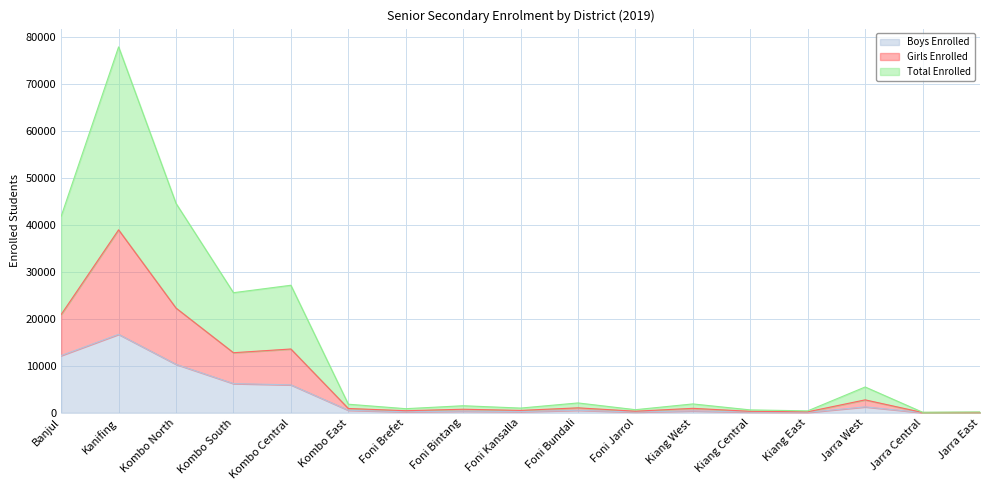

Read the Girls Enrolled value at Kiang East, to the nearest 100.

200